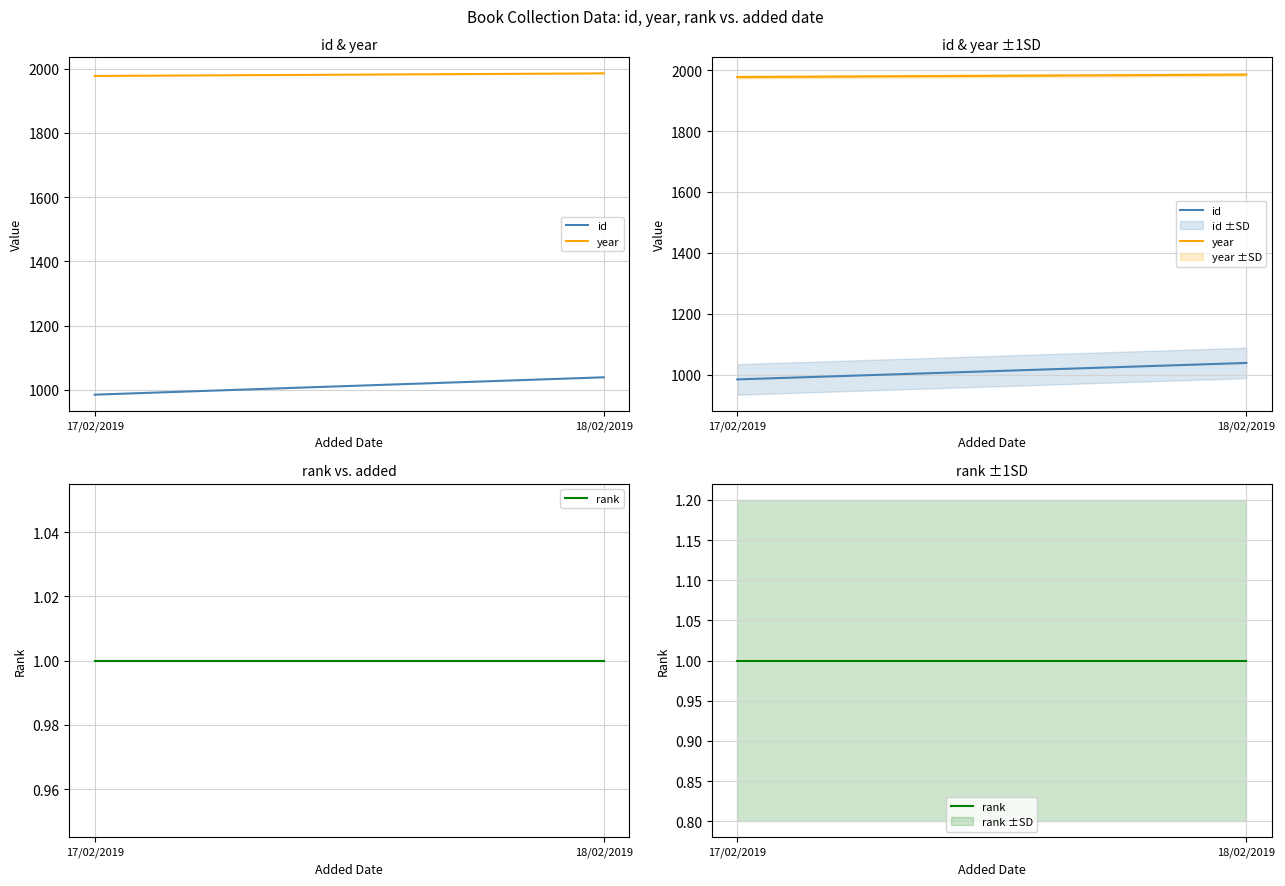

What is the total value across all series at 18/02/2019?

3025